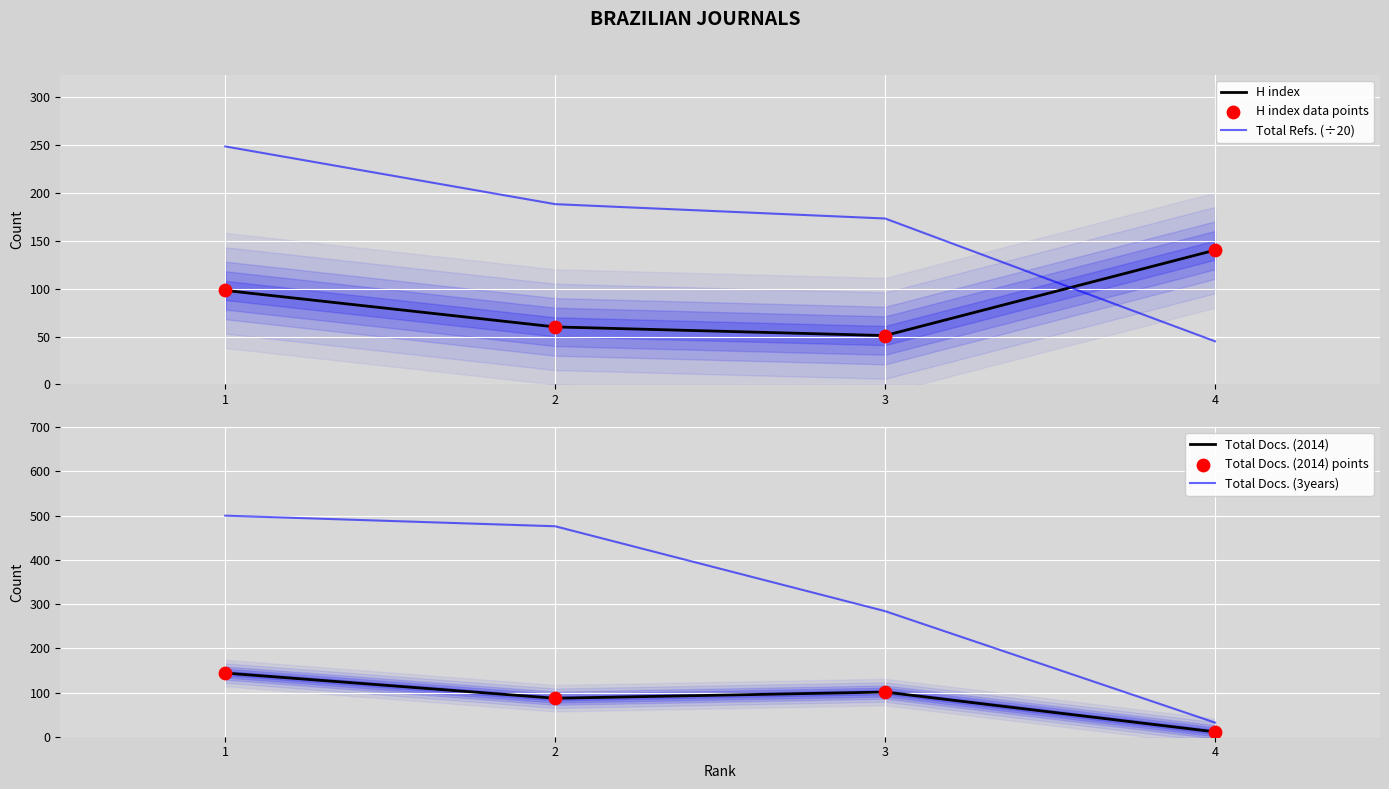

Is the value of H index data points at 2 greater than the value of H index at 1?

No